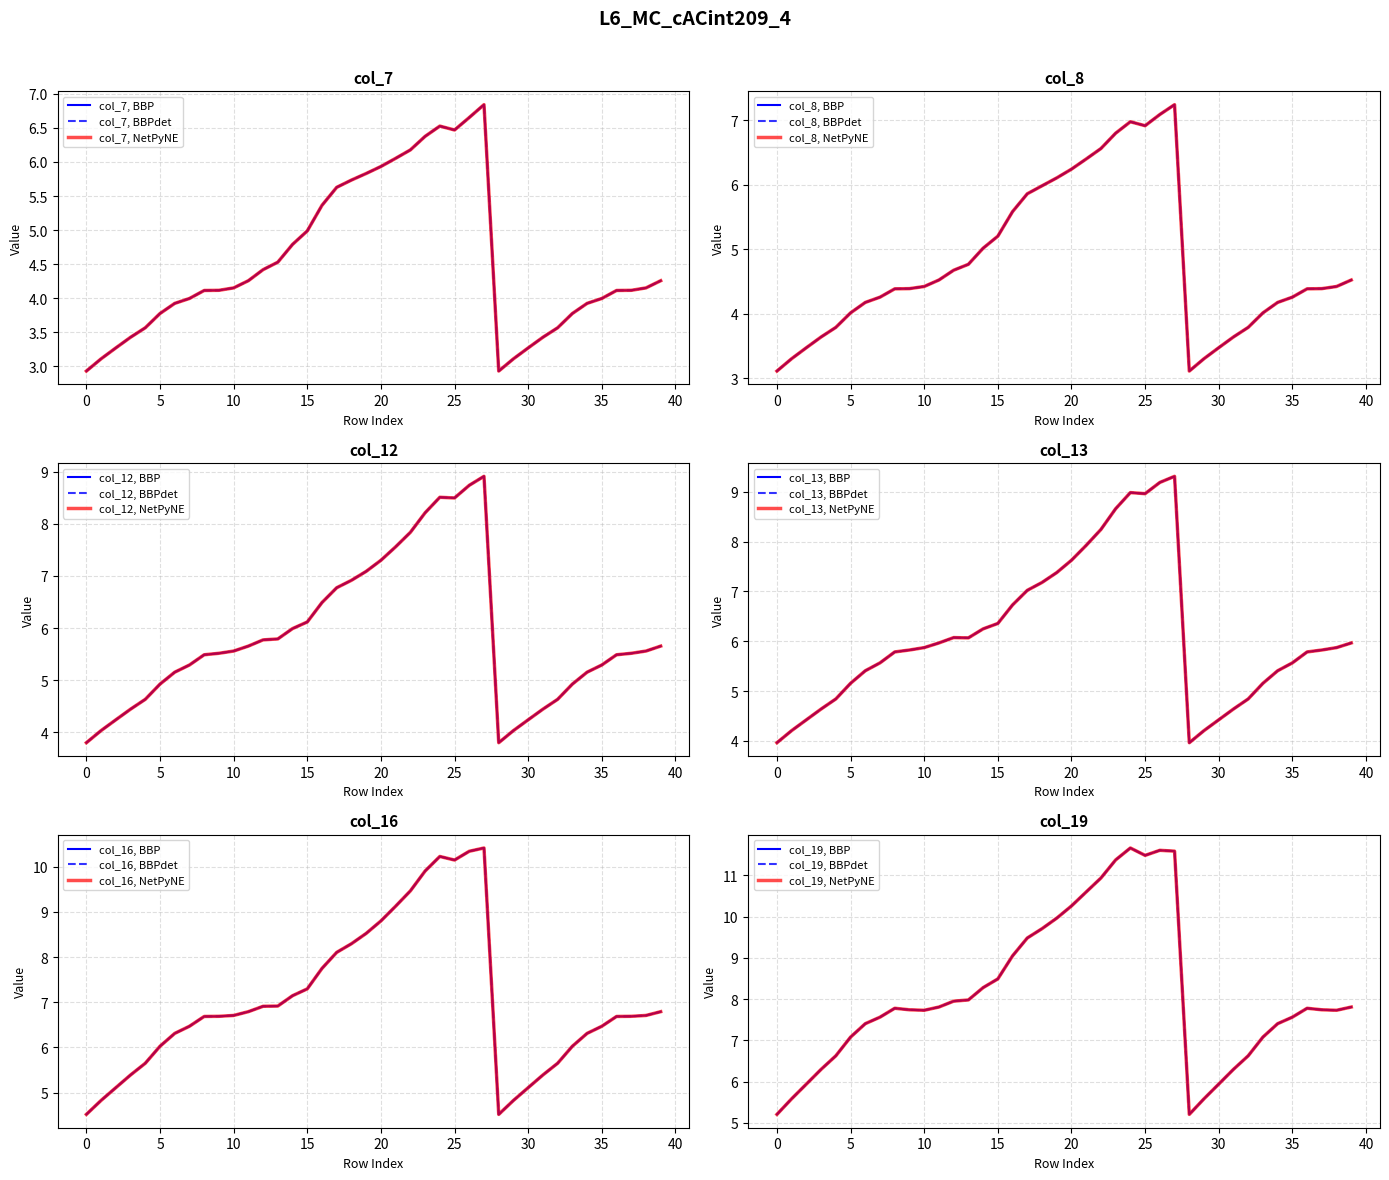

Reading right to left, extract all data points from this chart.

col_7: 4.3	4.2	4.1	4.1	4.0	3.9	3.8	3.6	3.4	3.3	3.1	2.9	6.8	6.7	6.5	6.5	6.4	6.2	6.1	5.9	5.8	5.7	5.6	5.4	5.0	4.8	4.5	4.4	4.3	4.2	4.1	4.1	4.0	3.9	3.8	3.6	3.4	3.3	3.1	2.9
col_8: 4.5	4.4	4.4	4.4	4.3	4.2	4.0	3.8	3.6	3.5	3.3	3.1	7.2	7.1	6.9	7.0	6.8	6.6	6.4	6.2	6.1	6.0	5.9	5.6	5.2	5.0	4.8	4.7	4.5	4.4	4.4	4.4	4.3	4.2	4.0	3.8	3.6	3.5	3.3	3.1
col_12: 5.7	5.6	5.5	5.5	5.3	5.2	4.9	4.6	4.4	4.2	4.0	3.8	8.9	8.7	8.5	8.5	8.2	7.8	7.6	7.3	7.1	6.9	6.8	6.5	6.1	6.0	5.8	5.8	5.7	5.6	5.5	5.5	5.3	5.2	4.9	4.6	4.4	4.2	4.0	3.8
col_13: 6.0	5.9	5.8	5.8	5.6	5.4	5.2	4.8	4.6	4.4	4.2	4.0	9.3	9.2	9.0	9.0	8.7	8.2	7.9	7.6	7.4	7.2	7.0	6.7	6.4	6.2	6.1	6.1	6.0	5.9	5.8	5.8	5.6	5.4	5.2	4.8	4.6	4.4	4.2	4.0
col_16: 6.8	6.7	6.7	6.7	6.5	6.3	6.0	5.7	5.4	5.1	4.8	4.5	10.4	10.3	10.1	10.2	9.9	9.5	9.1	8.8	8.5	8.3	8.1	7.7	7.3	7.1	6.9	6.9	6.8	6.7	6.7	6.7	6.5	6.3	6.0	5.7	5.4	5.1	4.8	4.5
col_19: 7.8	7.7	7.7	7.8	7.6	7.4	7.1	6.6	6.3	5.9	5.6	5.2	11.6	11.6	11.5	11.7	11.4	10.9	10.6	10.3	10.0	9.7	9.5	9.0	8.5	8.3	8.0	8.0	7.8	7.7	7.7	7.8	7.6	7.4	7.1	6.6	6.3	5.9	5.6	5.2